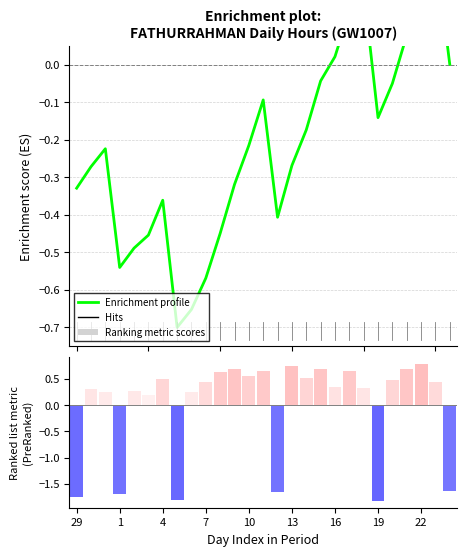

Is the value of Enrichment profile at 13 greater than the value of Ranking metric scores at 22?

No